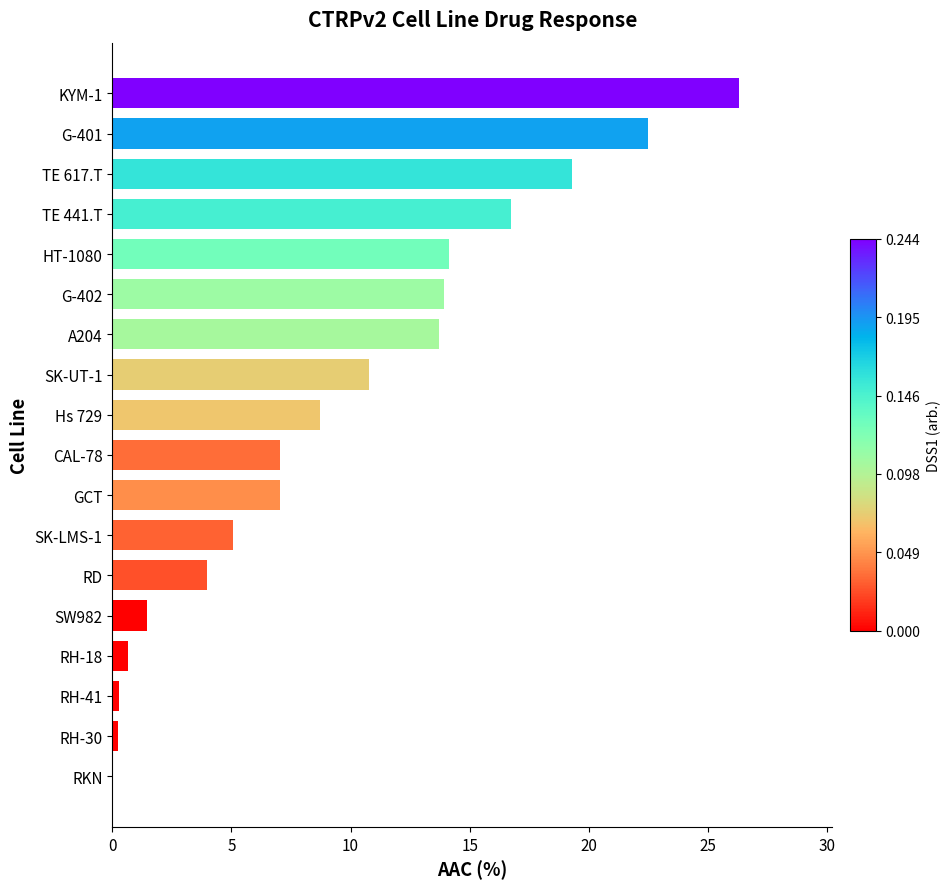

What is the ratio of the value at GCT to the value at TE 617.T?

0.4